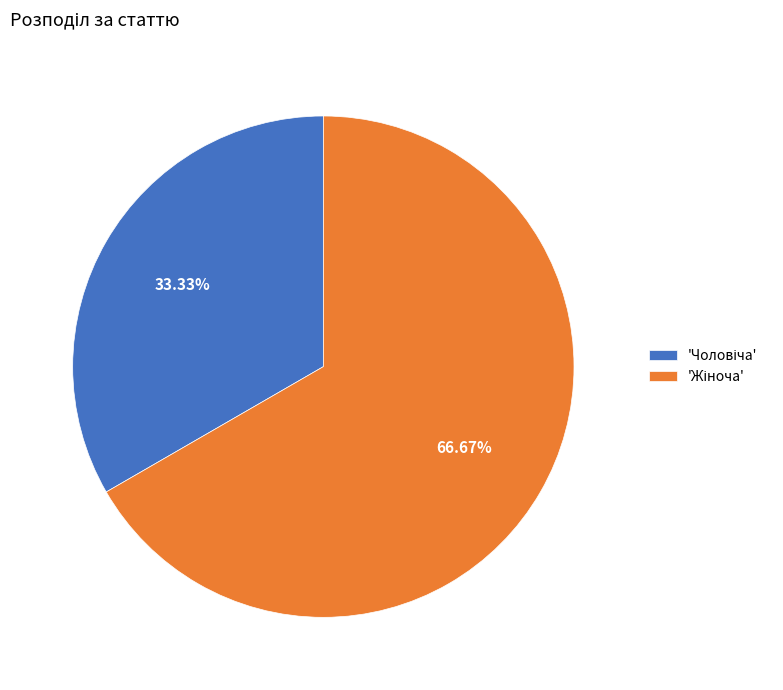

Does any single category account for the majority?

Yes